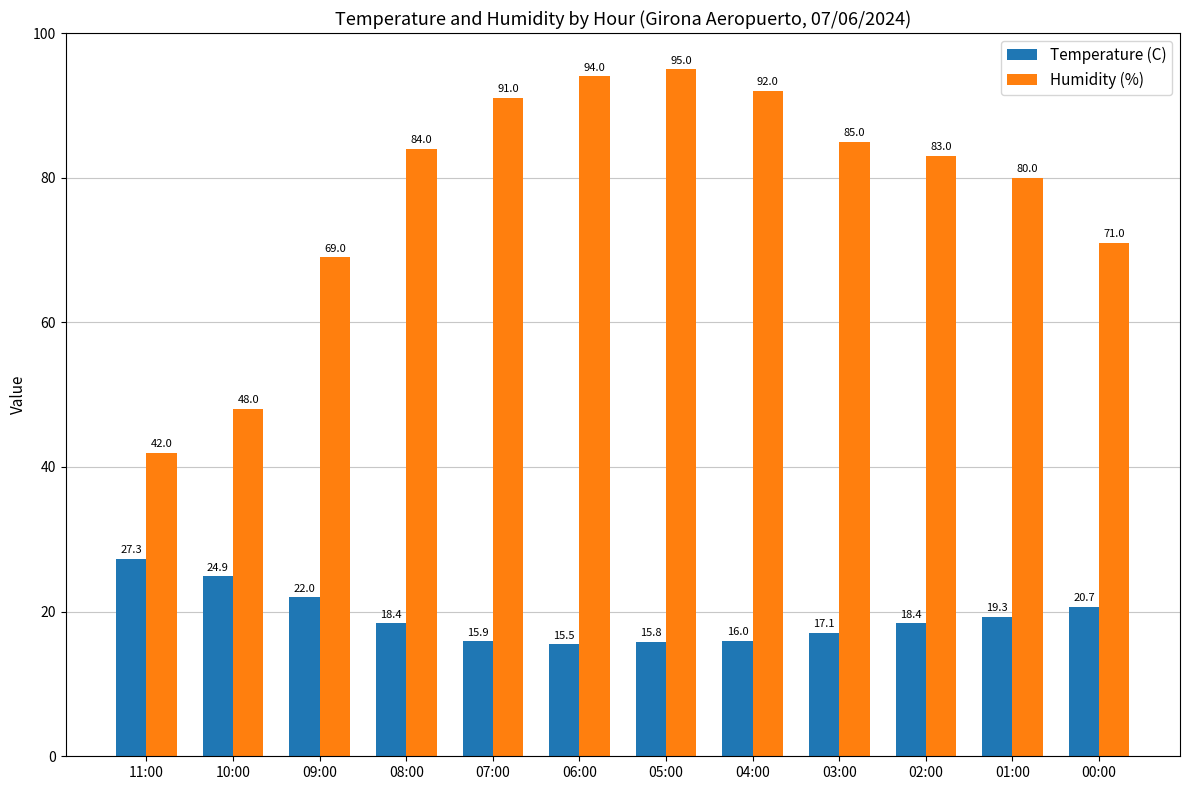

At which category does the chart reach its peak across all series?

05:00